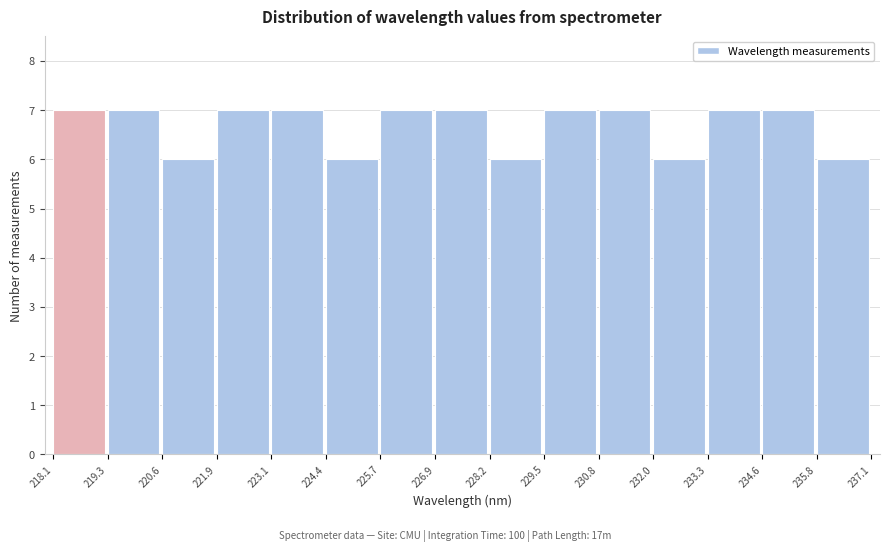

Reading left to right, transcribe this chart: for each bar, give the range it covers on the x-axis and its height. The values are not printed on the chart, so give them approximately, as read against the axis.

218.1 to 219.3: 7
219.3 to 220.6: 7
220.6 to 221.9: 6
221.9 to 223.1: 7
223.1 to 224.4: 7
224.4 to 225.7: 6
225.7 to 226.9: 7
226.9 to 228.2: 7
228.2 to 229.5: 6
229.5 to 230.8: 7
230.8 to 232.0: 7
232.0 to 233.3: 6
233.3 to 234.6: 7
234.6 to 235.8: 7
235.8 to 237.1: 6